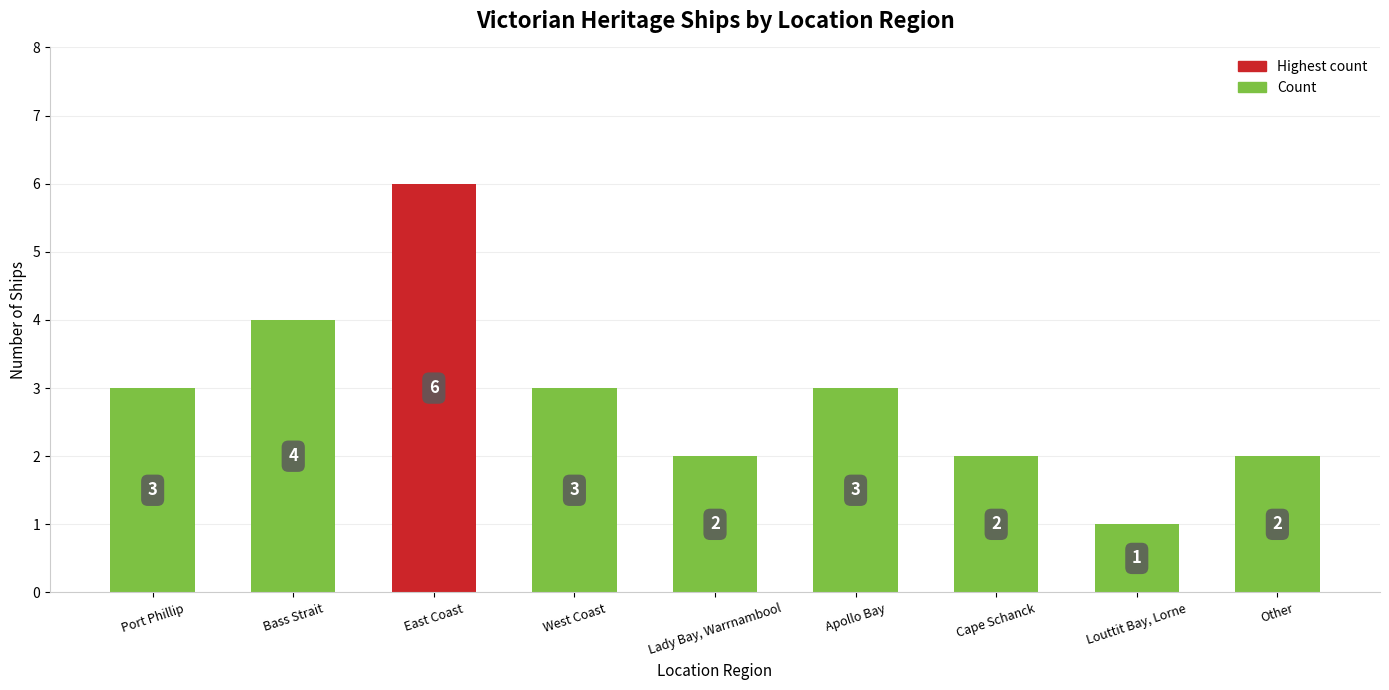

What is the value of the 9th bar from the left?

2